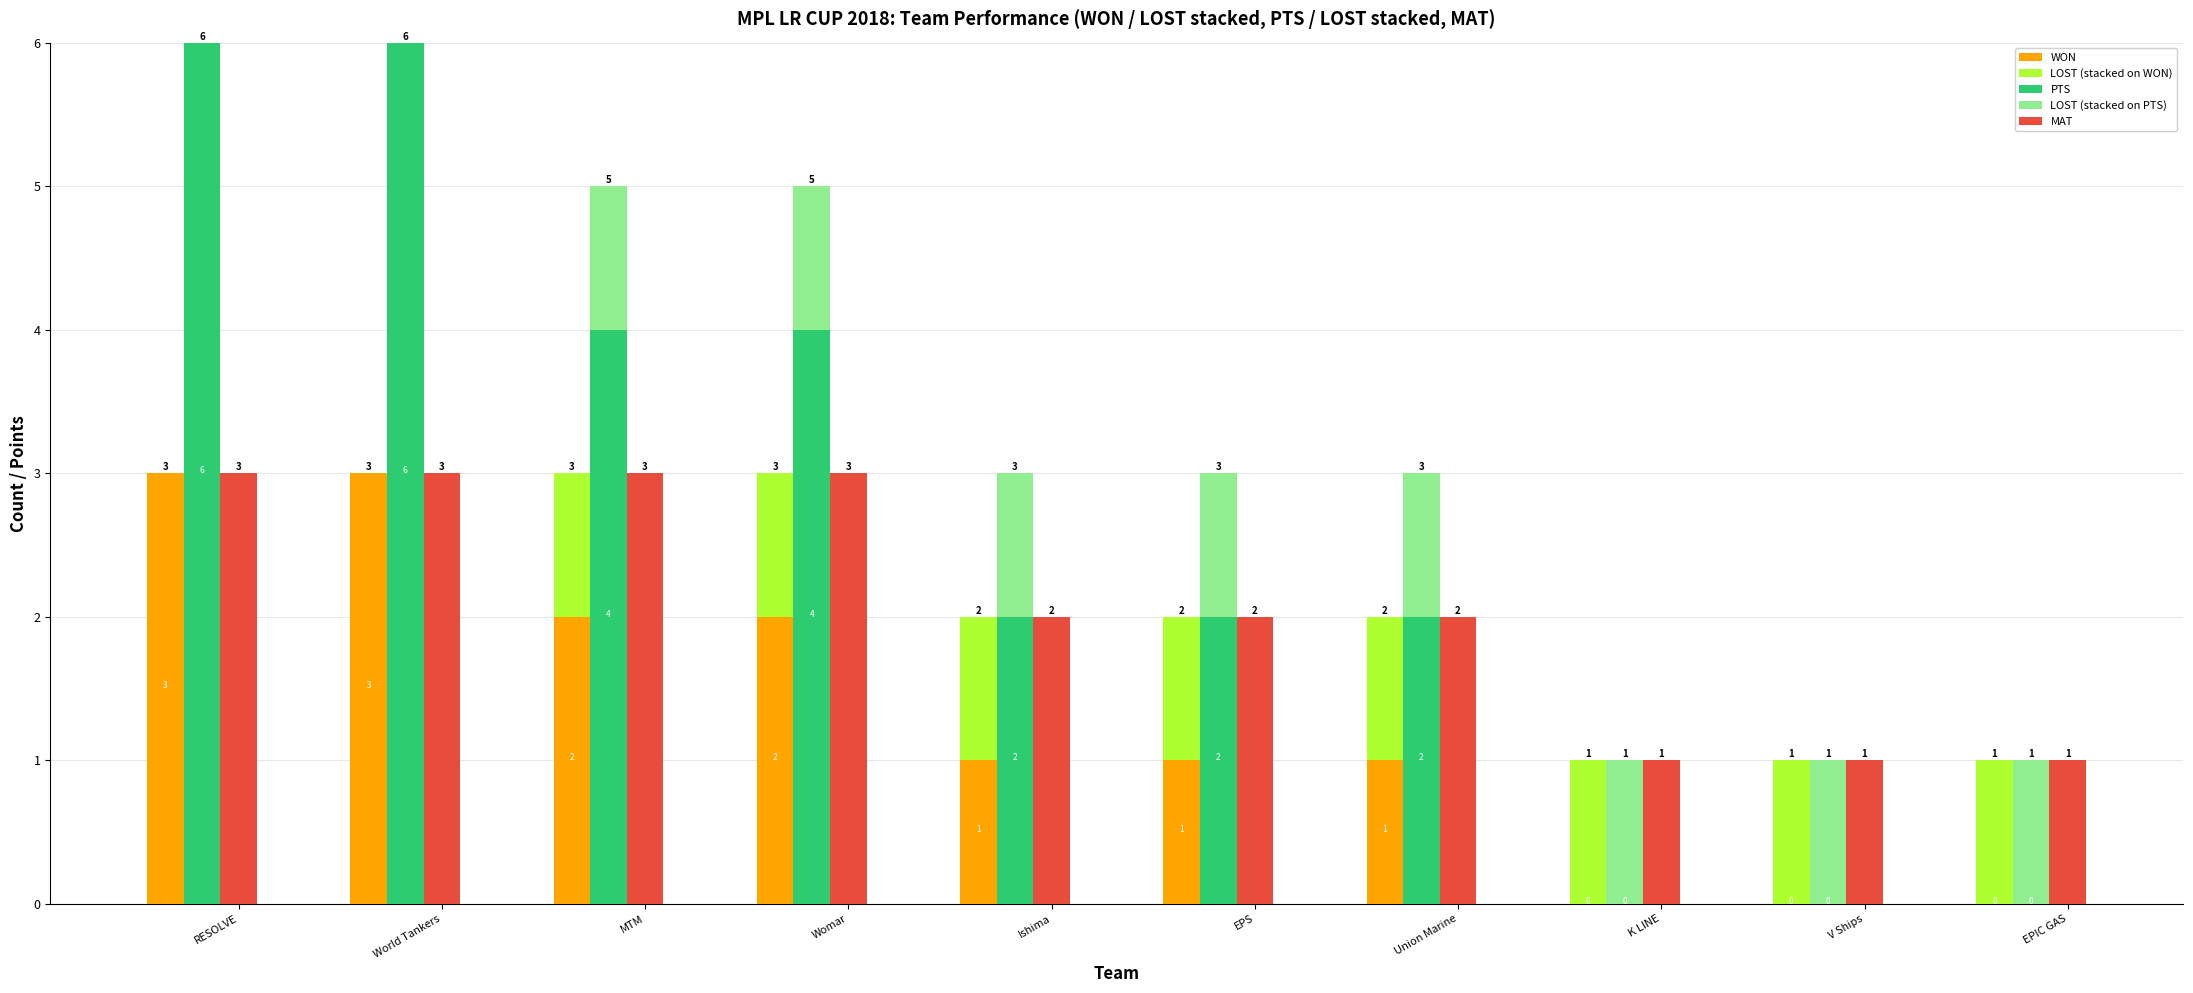

How many values in the LOST (stacked on PTS) series are below 1?

2